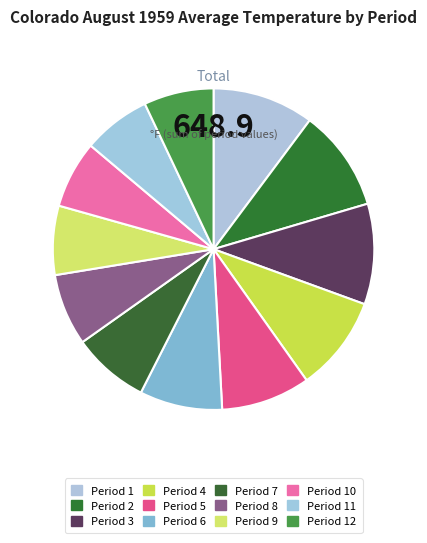

Which slice is the smallest?

Period 10